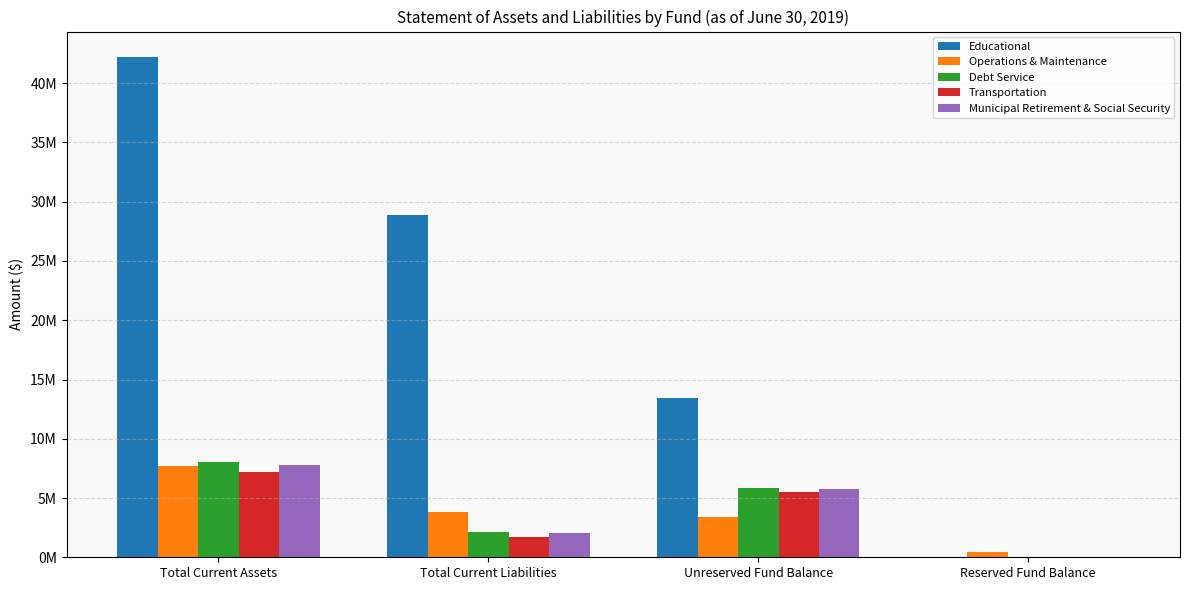

What are all the series names shown in the legend?

Educational, Operations & Maintenance, Debt Service, Transportation, Municipal Retirement & Social Security